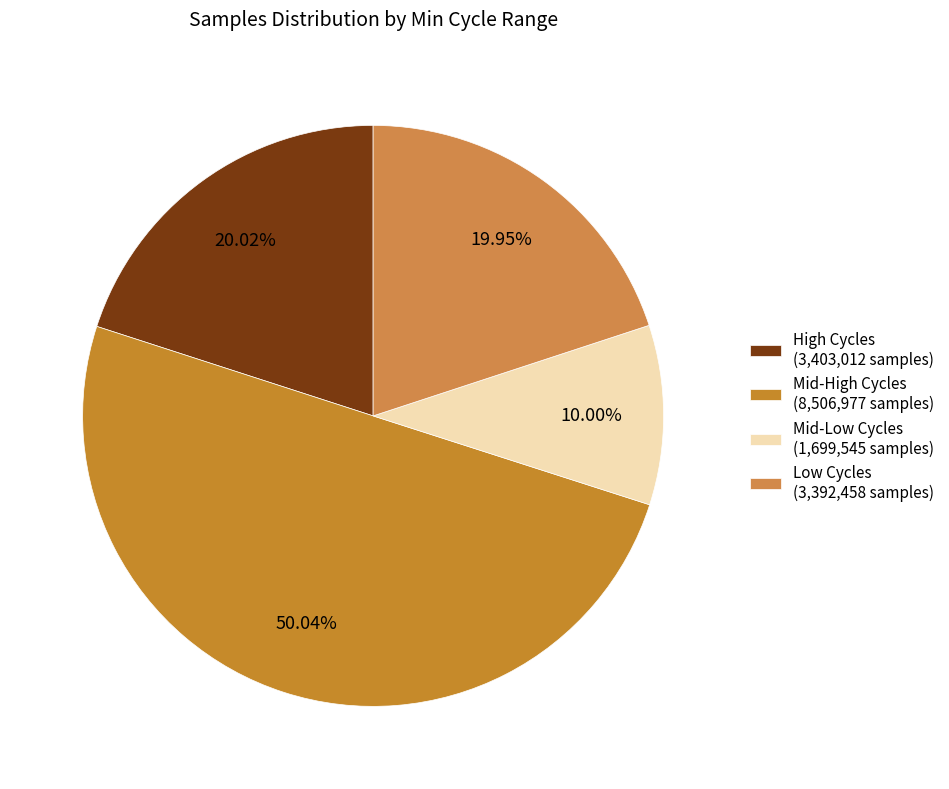

How many slices are in this pie chart?

4